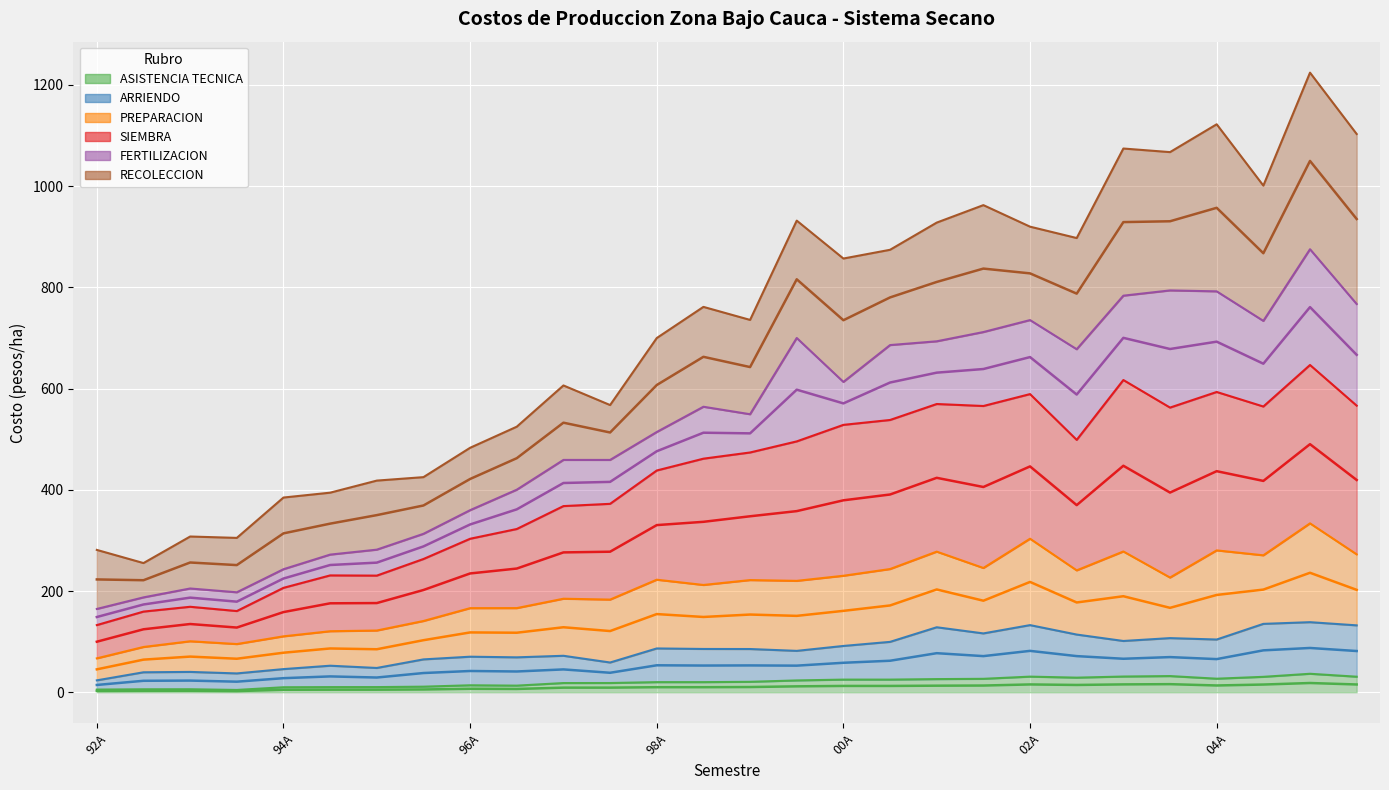

What is the average value of the RECOLECCION series?

622.3